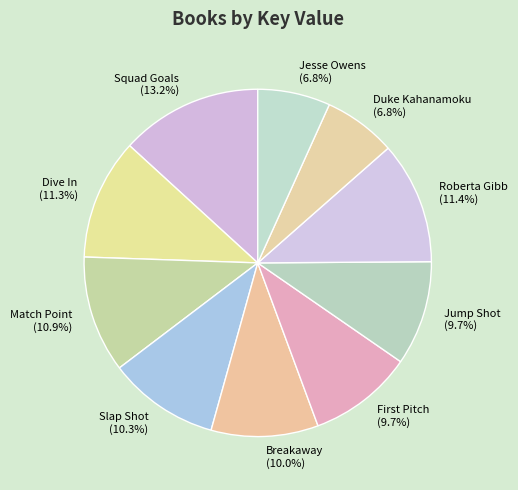

Which category has the biggest portion of the pie?

Squad Goals